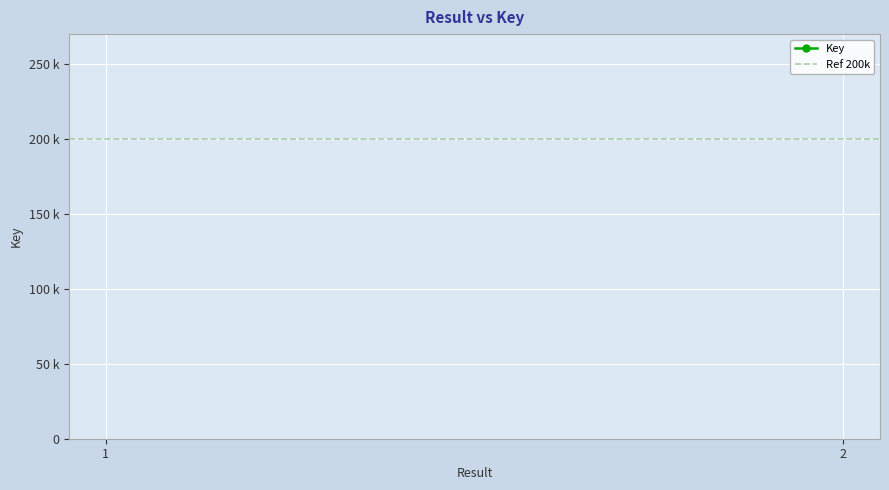

Which category has the highest value in the Ref 200k series?

1